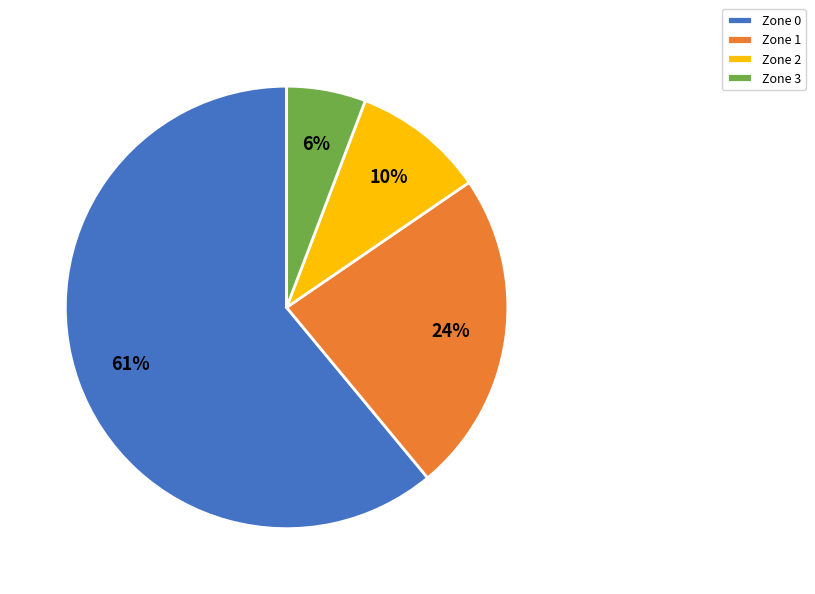

Approximately how many times larger is the value at Zone 3 compared to Zone 0?

0.1